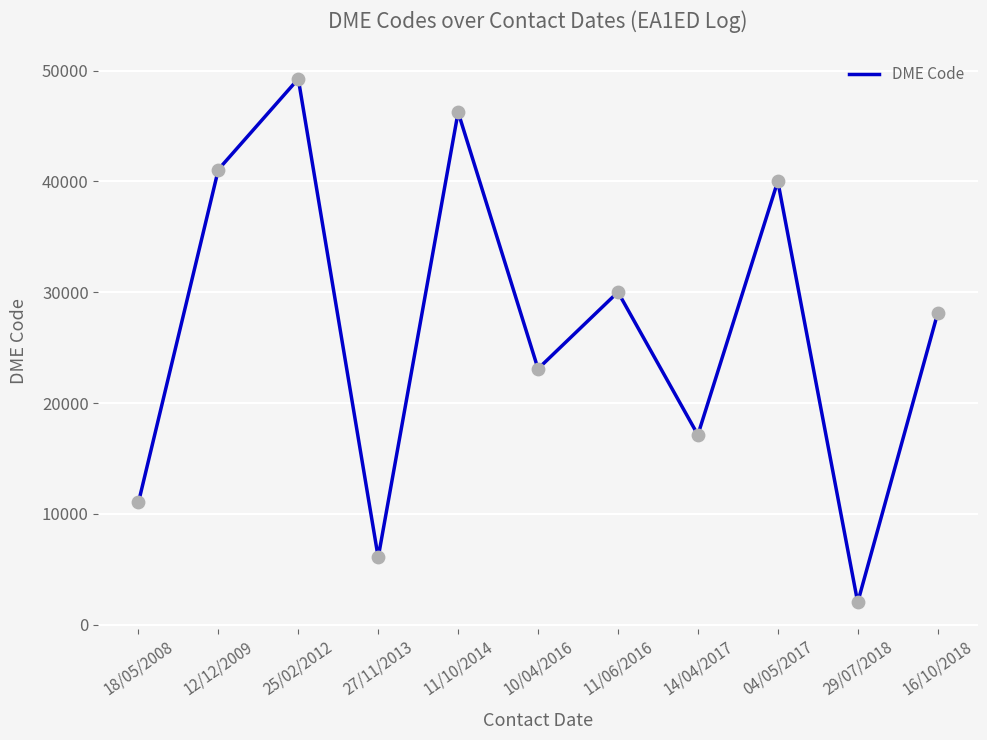

Between 04/05/2017 and 14/04/2017, which is larger?

04/05/2017